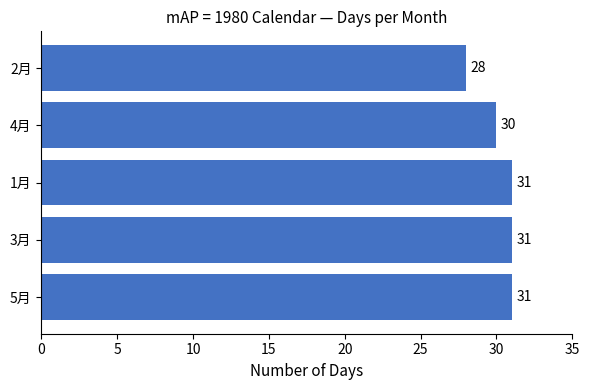

What is the difference between the second highest and minimum values?

3